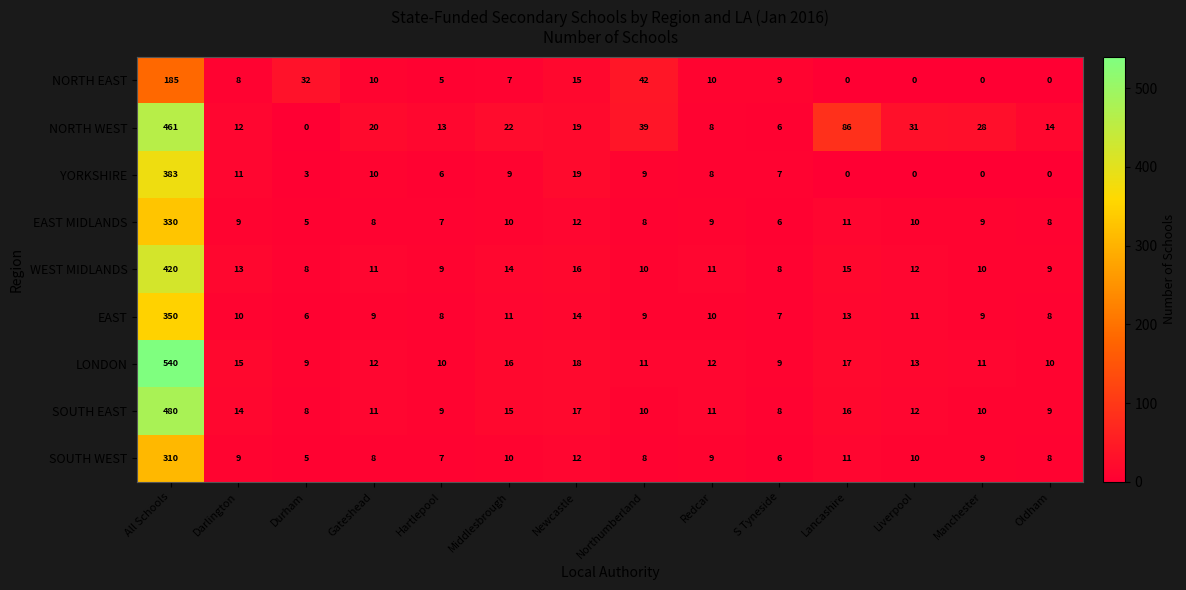

At which label does WEST MIDLANDS first exceed 11?

All Schools